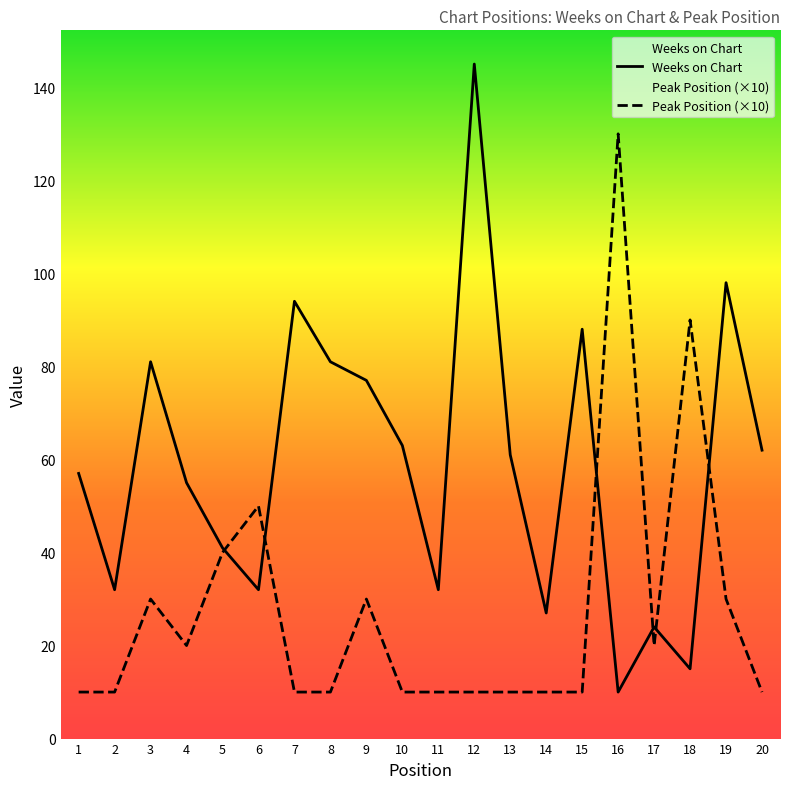

Count the number of categories in the chart.

20